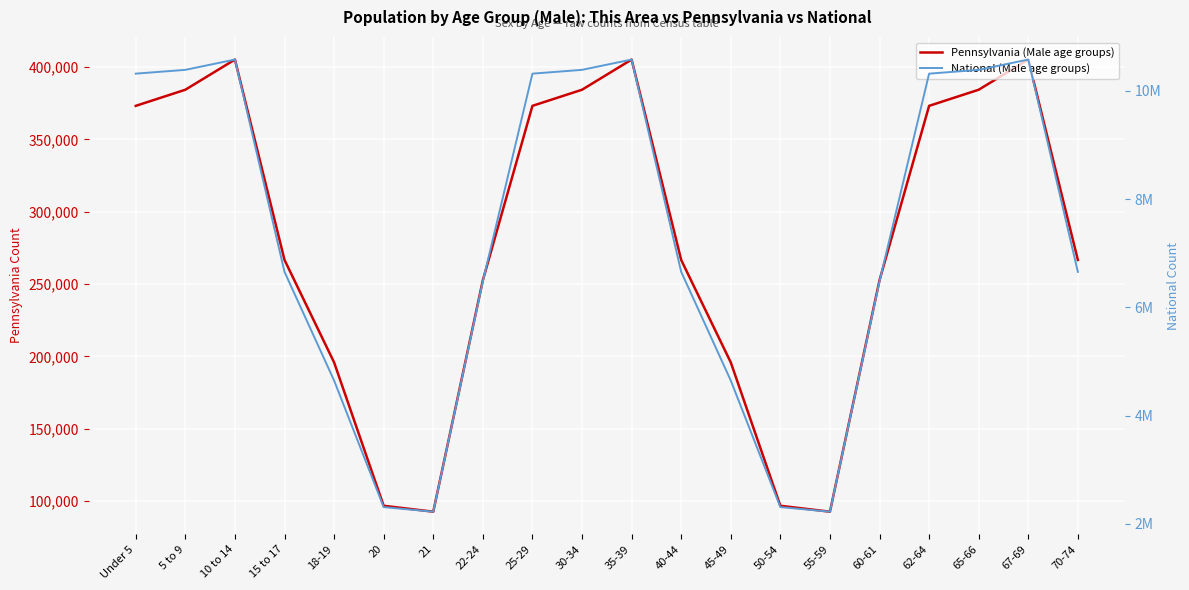

What position from the left is 25-29?

9